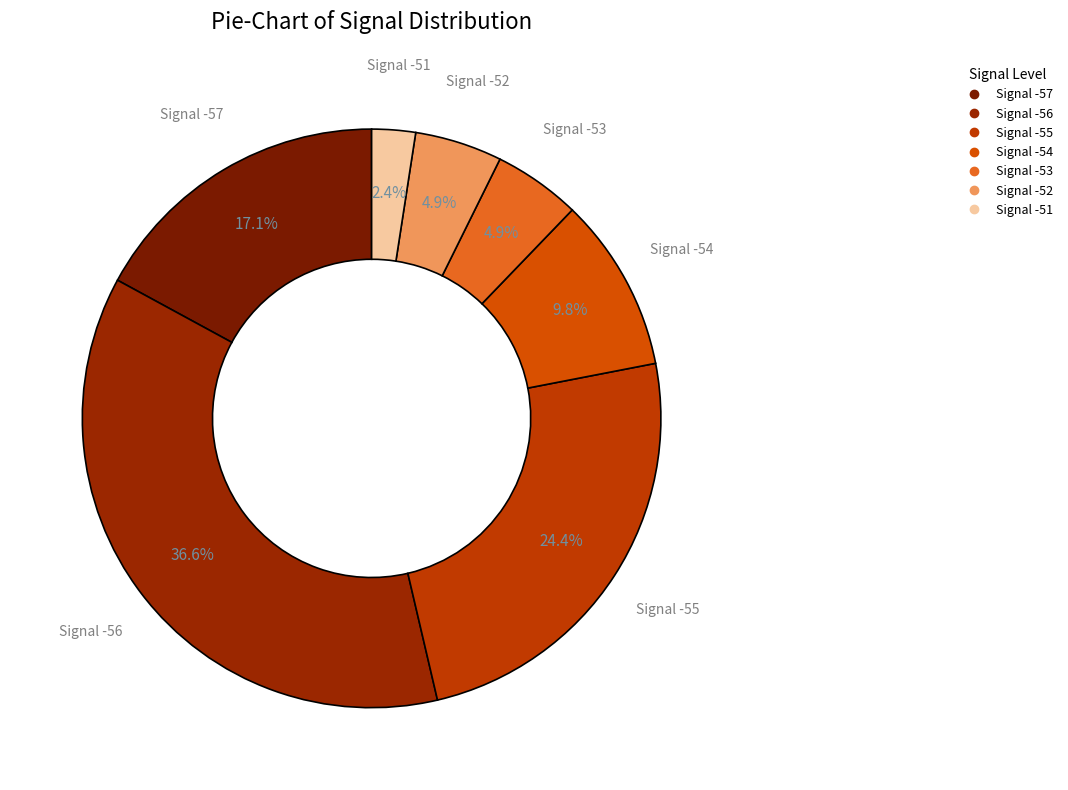

Count the number of slices in the pie.

7